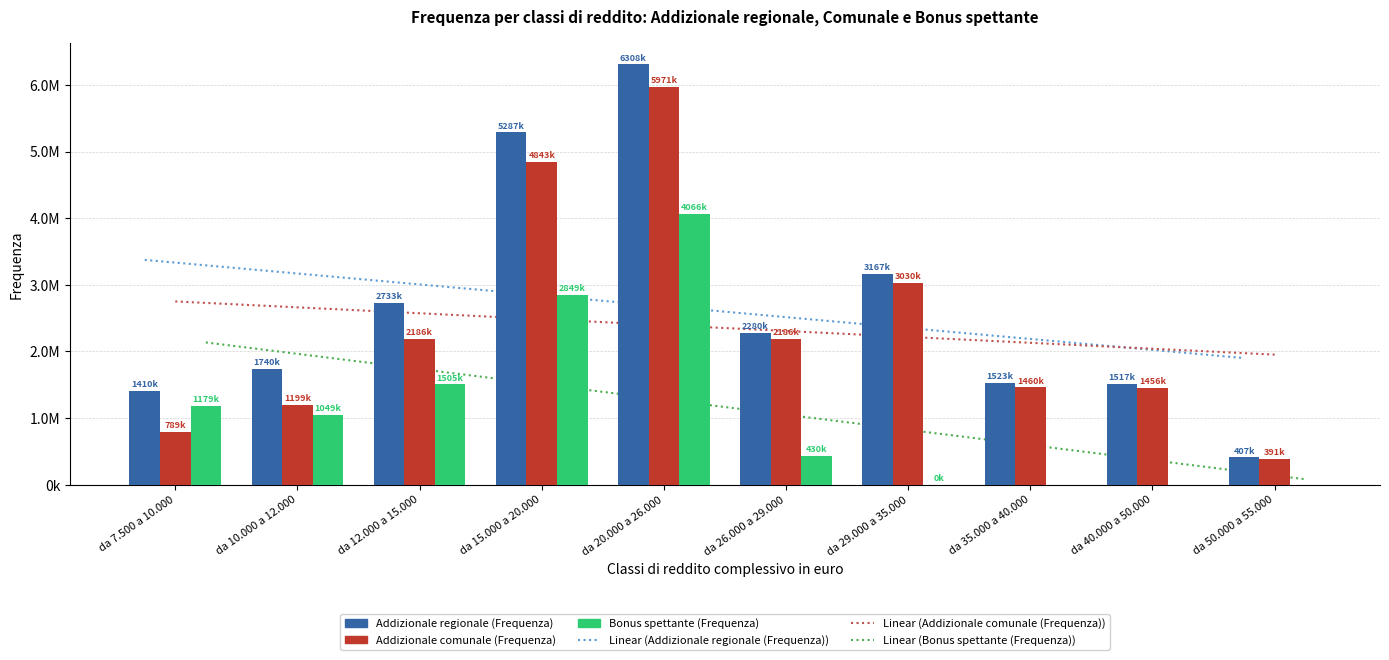

Which has a higher value, da 35.000 a 40.000 or da 50.000 a 55.000?

da 35.000 a 40.000